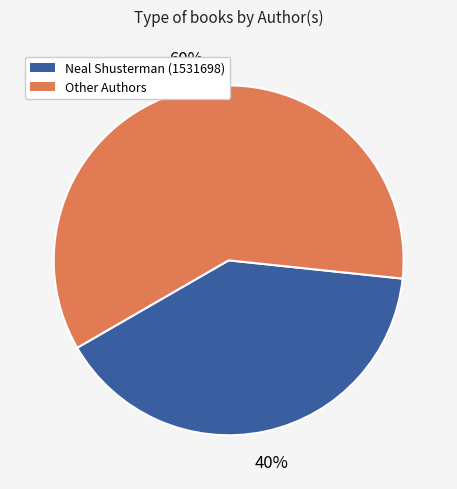

Do Neal Shusterman (1531698) and Other Authors together represent more than half of the pie?

Yes